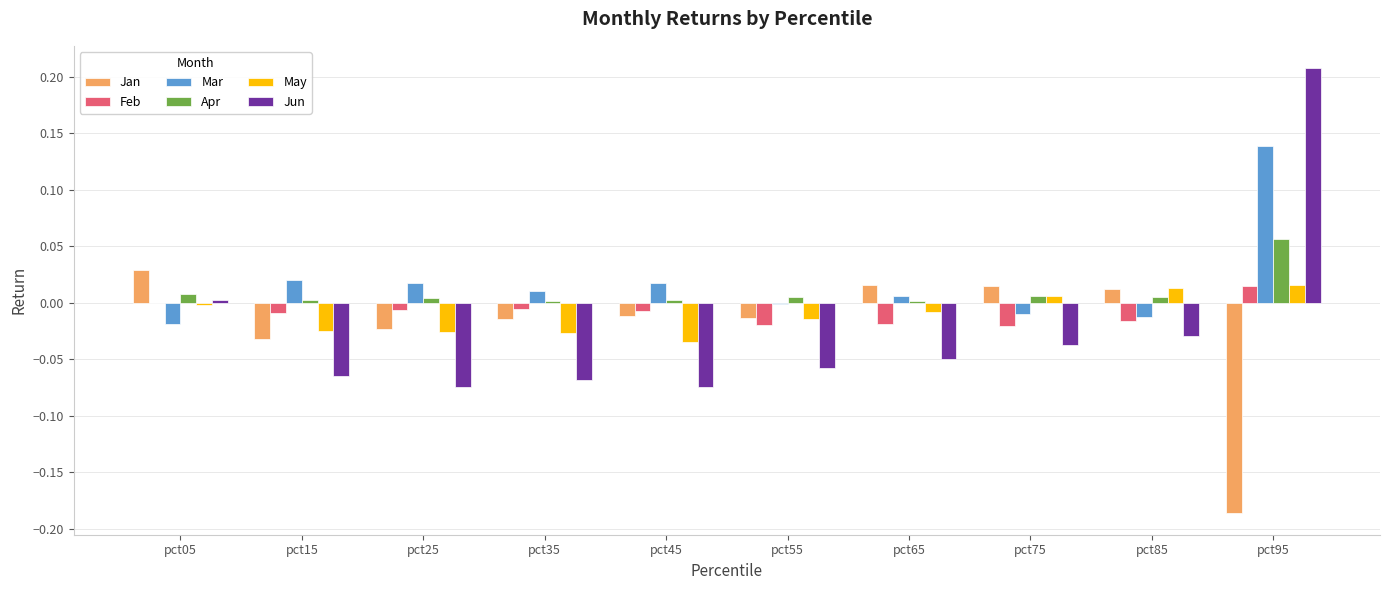

Which label corresponds to the largest value in the chart?

pct95